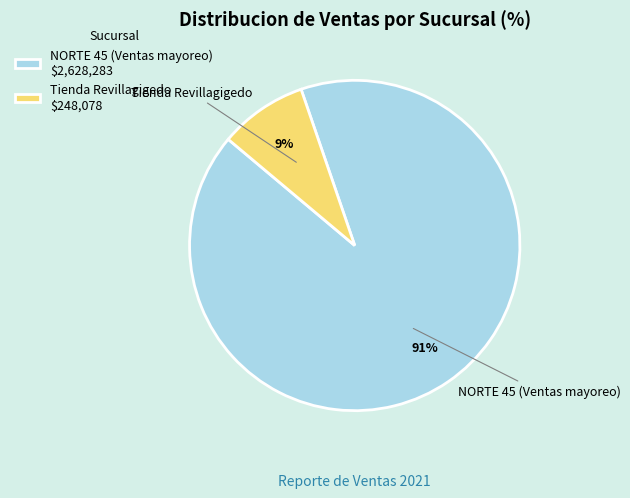

Which category accounts for the majority?

NORTE 45 (Ventas mayoreo) $2,628,283